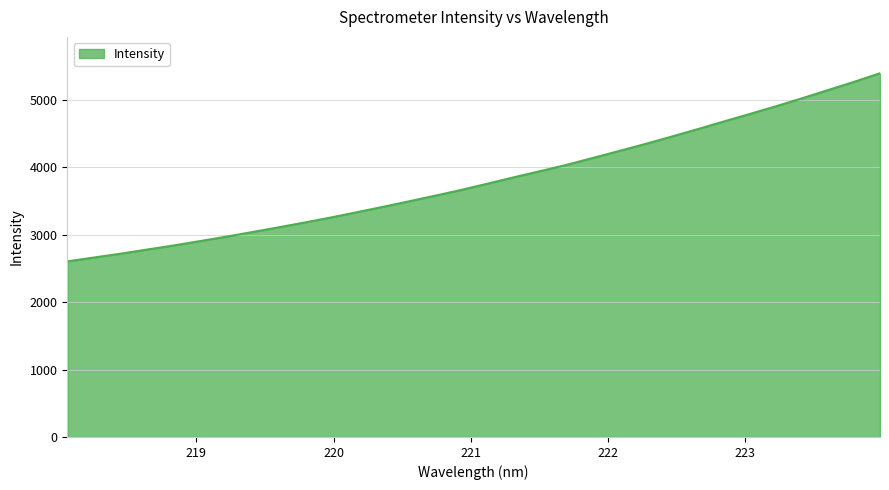

What is the maximum value shown in the chart?

5394.0